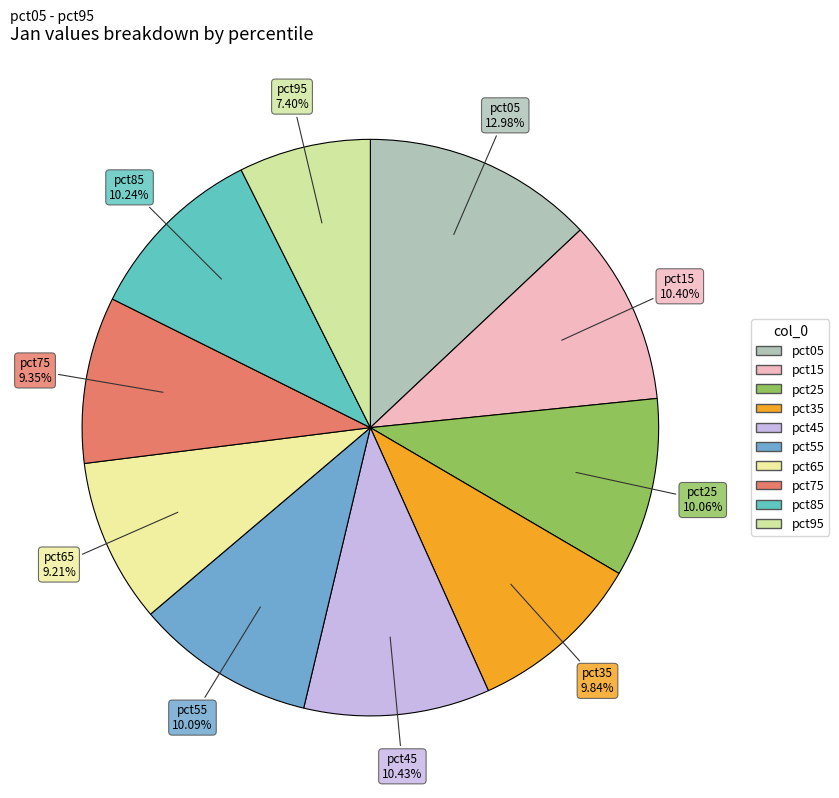

To the nearest percent, what is the combined percentage of pct65 and pct55?

19%